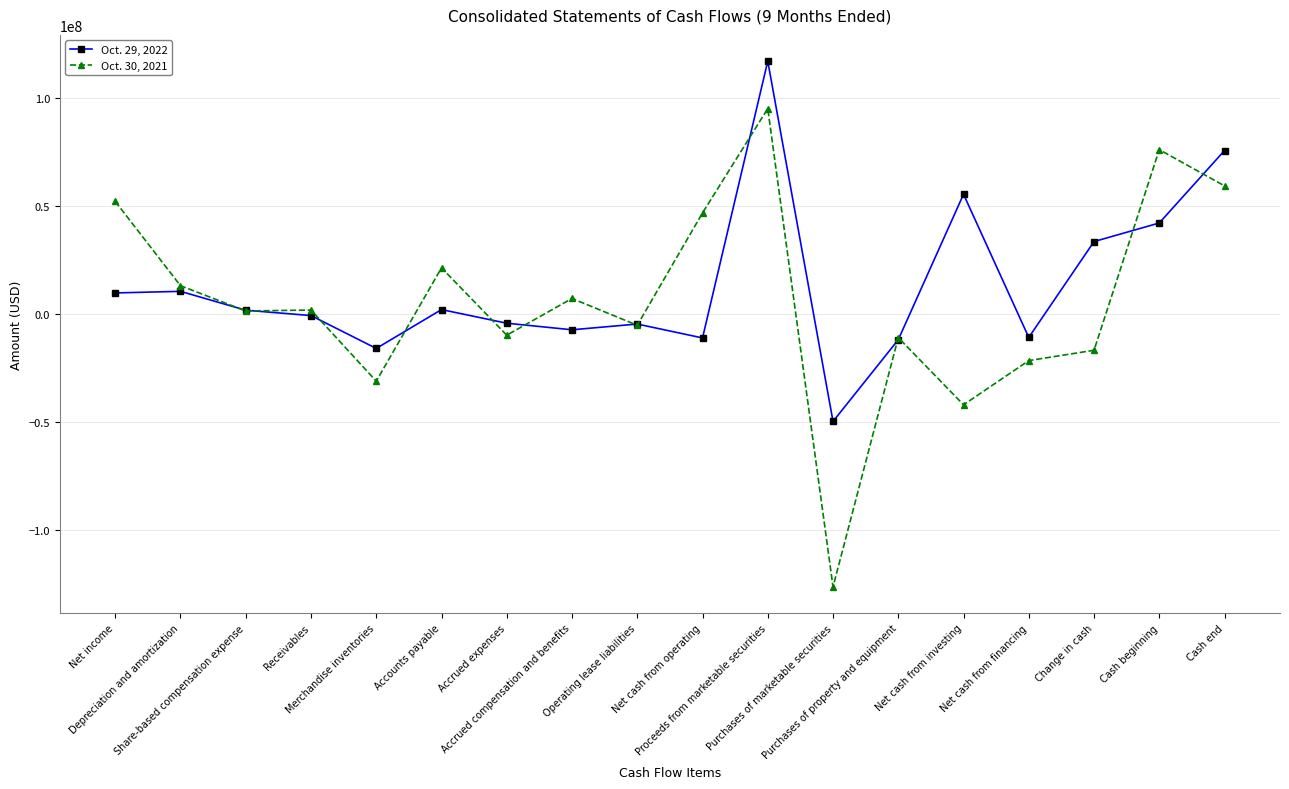

Where does the Oct. 30, 2021 series first go above 1847000?

Net income